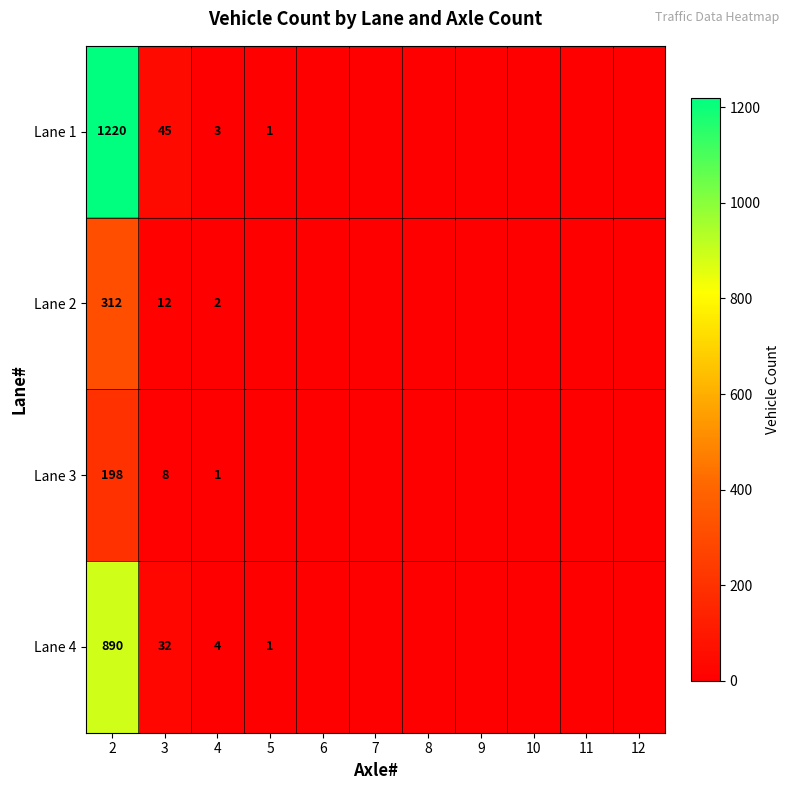

The value of Lane 1 at 5 is 0. True or false?

False